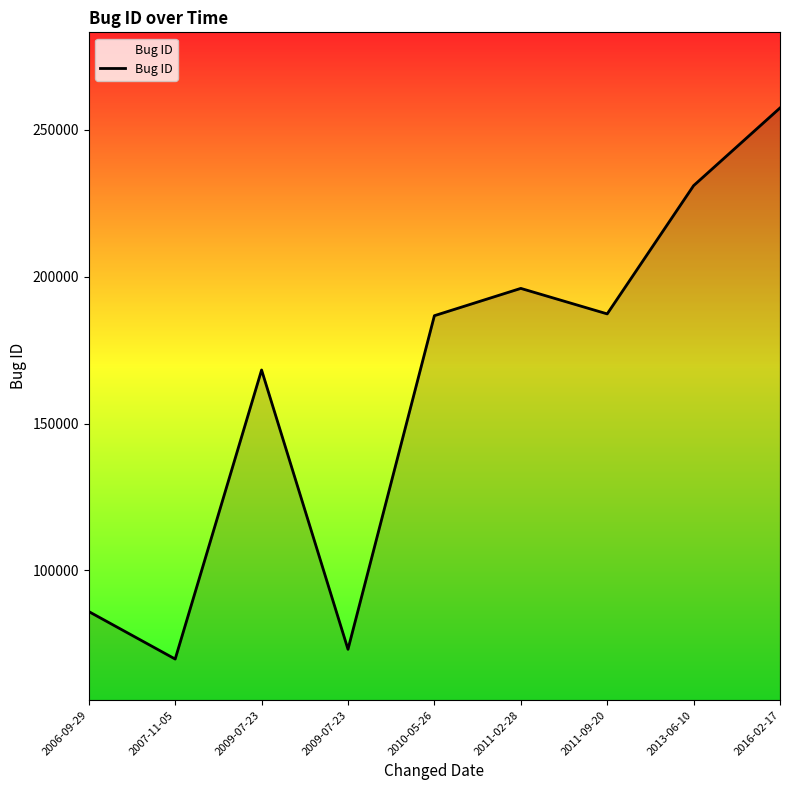

Which label corresponds to the smallest value in the chart?

2007-11-05